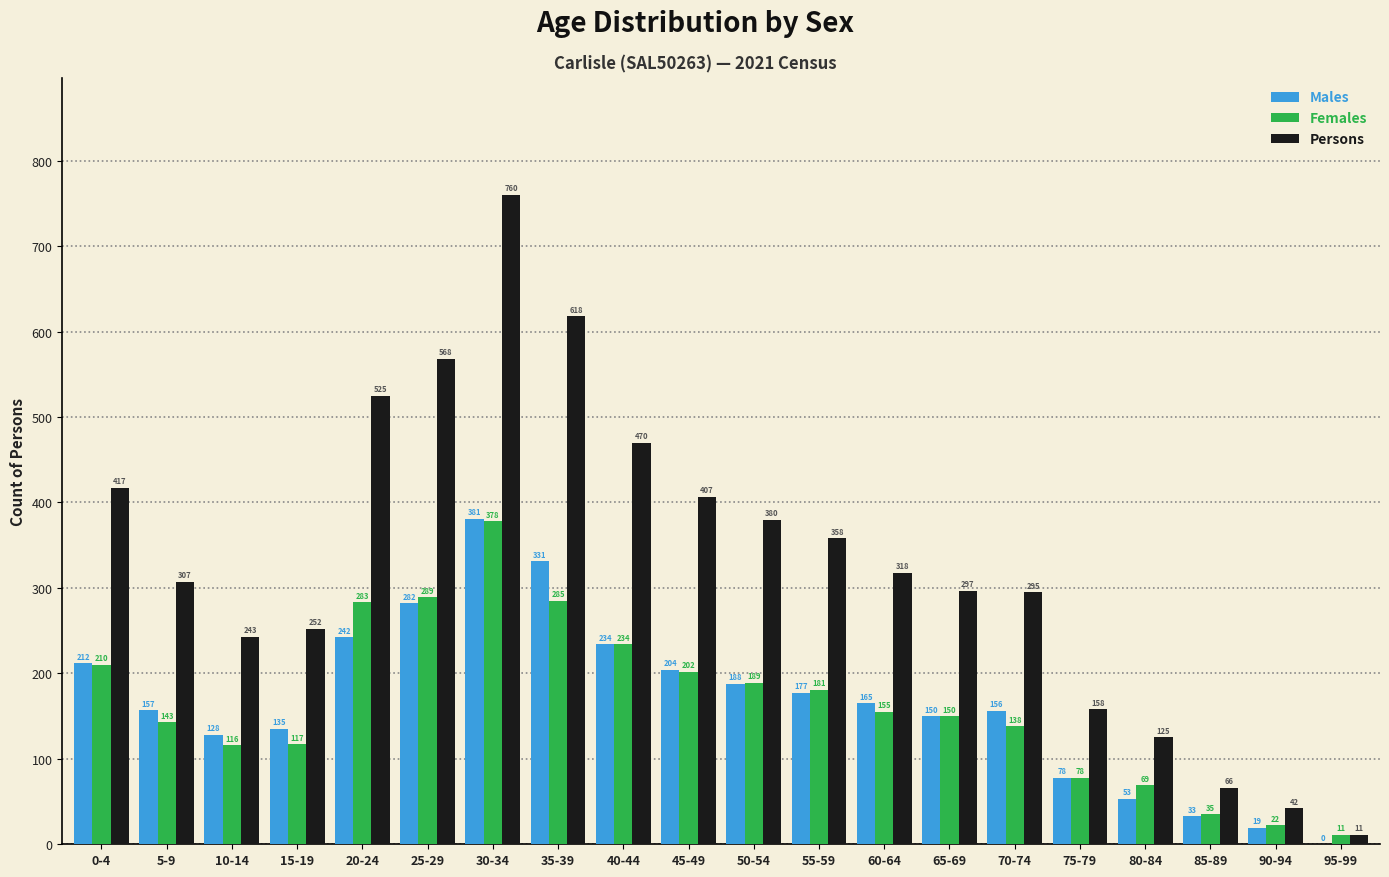

Are the bars grouped side by side (vs. stacked)?

Yes